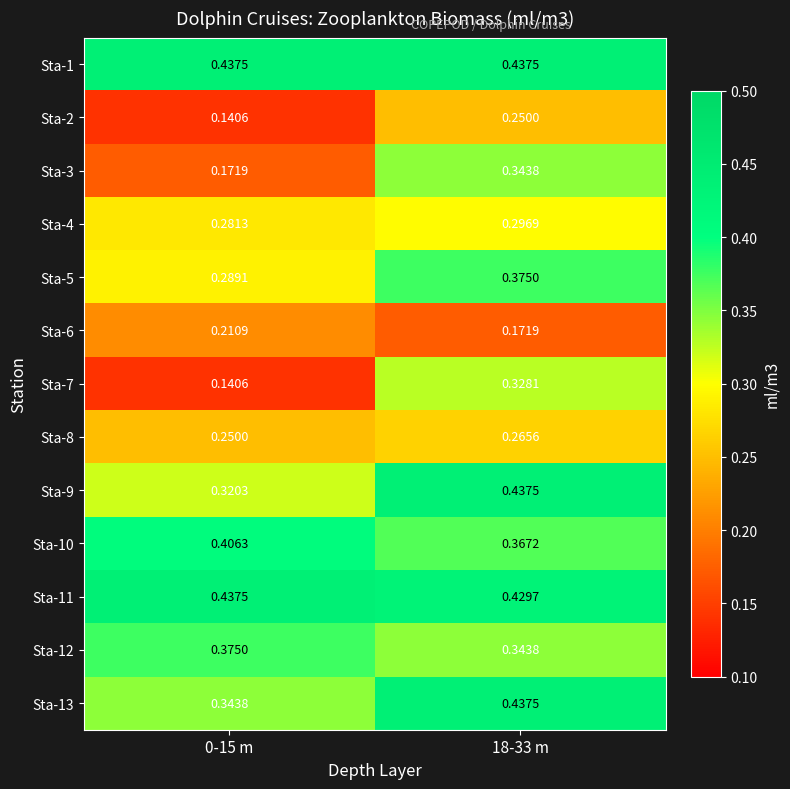

Reading left to right, extract all data points from this chart.

Sta-1: 0-15 m=0.4	18-33 m=0.4
Sta-2: 0-15 m=0.1	18-33 m=0.2
Sta-3: 0-15 m=0.2	18-33 m=0.3
Sta-4: 0-15 m=0.3	18-33 m=0.3
Sta-5: 0-15 m=0.3	18-33 m=0.4
Sta-6: 0-15 m=0.2	18-33 m=0.2
Sta-7: 0-15 m=0.1	18-33 m=0.3
Sta-8: 0-15 m=0.2	18-33 m=0.3
Sta-9: 0-15 m=0.3	18-33 m=0.4
Sta-10: 0-15 m=0.4	18-33 m=0.4
Sta-11: 0-15 m=0.4	18-33 m=0.4
Sta-12: 0-15 m=0.4	18-33 m=0.3
Sta-13: 0-15 m=0.3	18-33 m=0.4